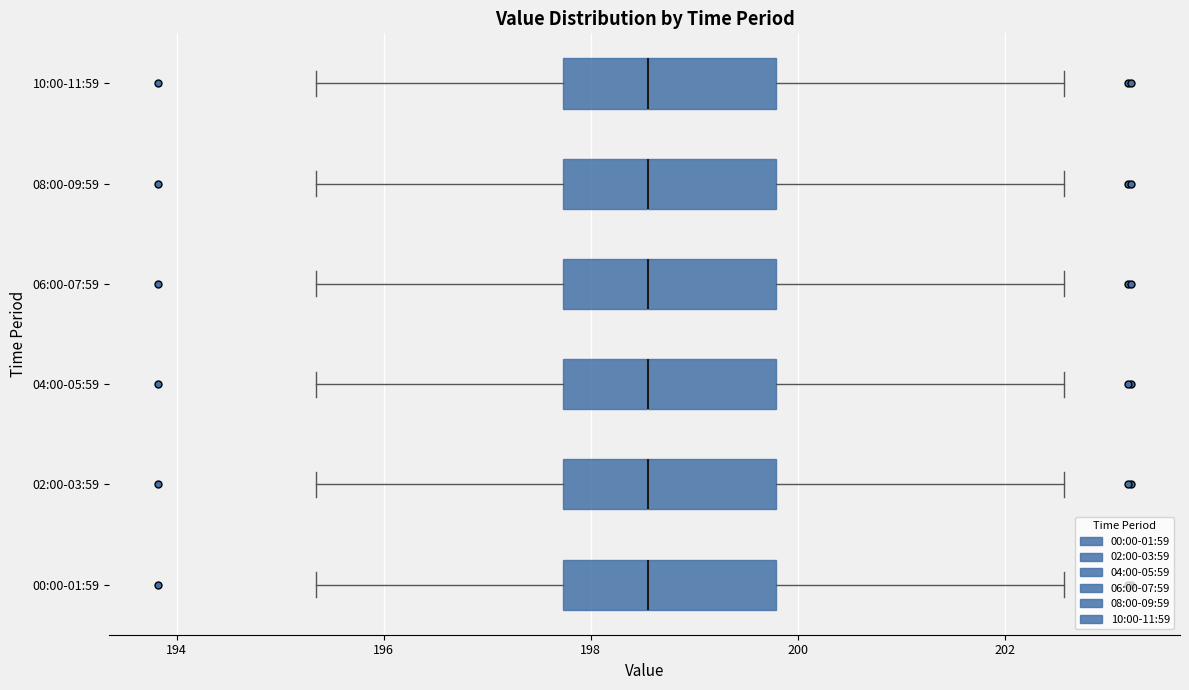

Reading bottom to top, transcribe this box plot: for each box, give where its median line is, the range the box spans, and where its two whiskers end, as read against the x-axis. The values are not printed on the chart, so give them approximately, as read against the axis.

00:00-01:59: median 198.6, box 197.8 to 199.8, whiskers 195.4 to 202.6
02:00-03:59: median 198.6, box 197.8 to 199.8, whiskers 195.4 to 202.6
04:00-05:59: median 198.6, box 197.8 to 199.8, whiskers 195.4 to 202.6
06:00-07:59: median 198.6, box 197.8 to 199.8, whiskers 195.4 to 202.6
08:00-09:59: median 198.6, box 197.8 to 199.8, whiskers 195.4 to 202.6
10:00-11:59: median 198.6, box 197.8 to 199.8, whiskers 195.4 to 202.6